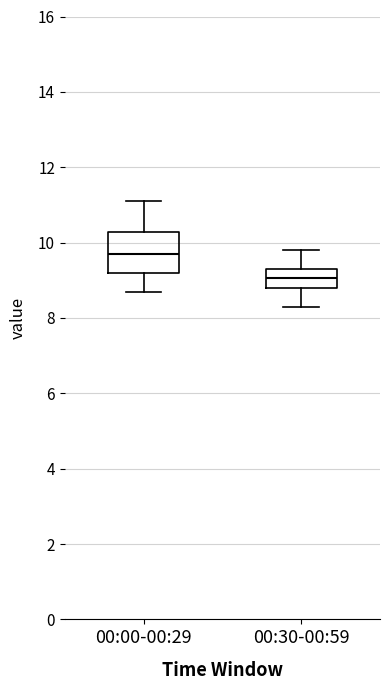

Reading left to right, read every box against the y-axis: the position of its median line, the range the box covers, and the ends of its whiskers. The values are not printed on the chart, so give them approximately, as read against the axis.

00:00-00:29: median 9.8, box 9.2 to 10.2, whiskers 8.8 to 11.2
00:30-00:59: median 9.0, box 8.8 to 9.4, whiskers 8.4 to 9.8